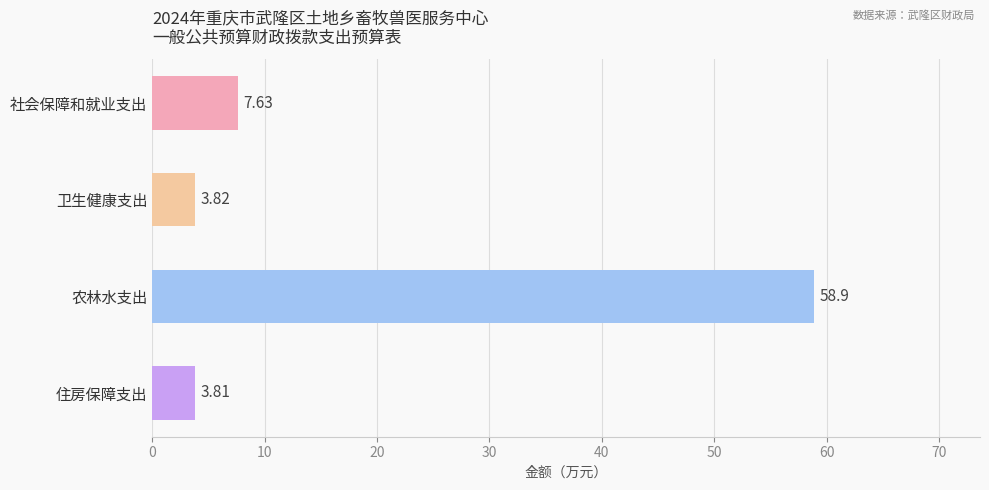

What is the maximum value shown in the chart?

58.9